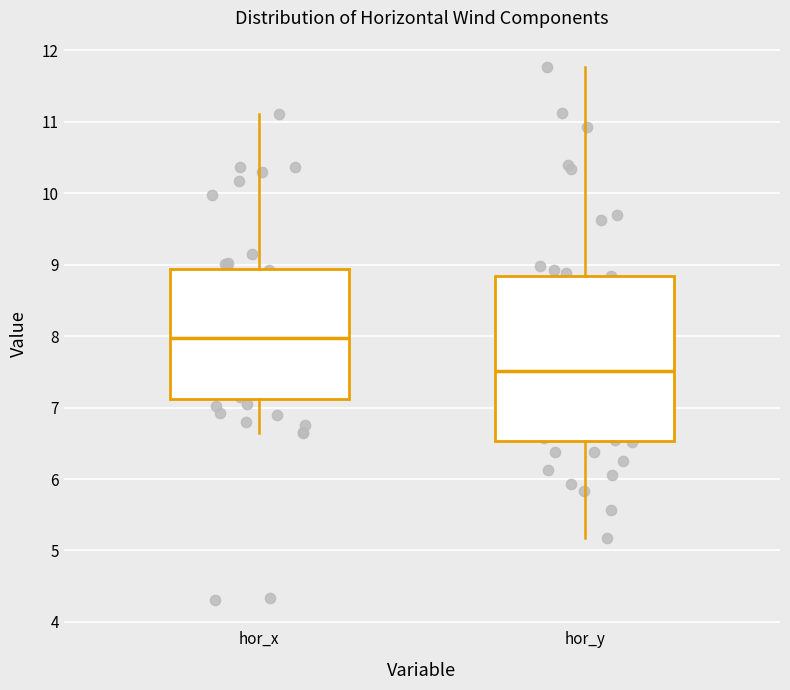

Which box has the highest median line?

hor_x